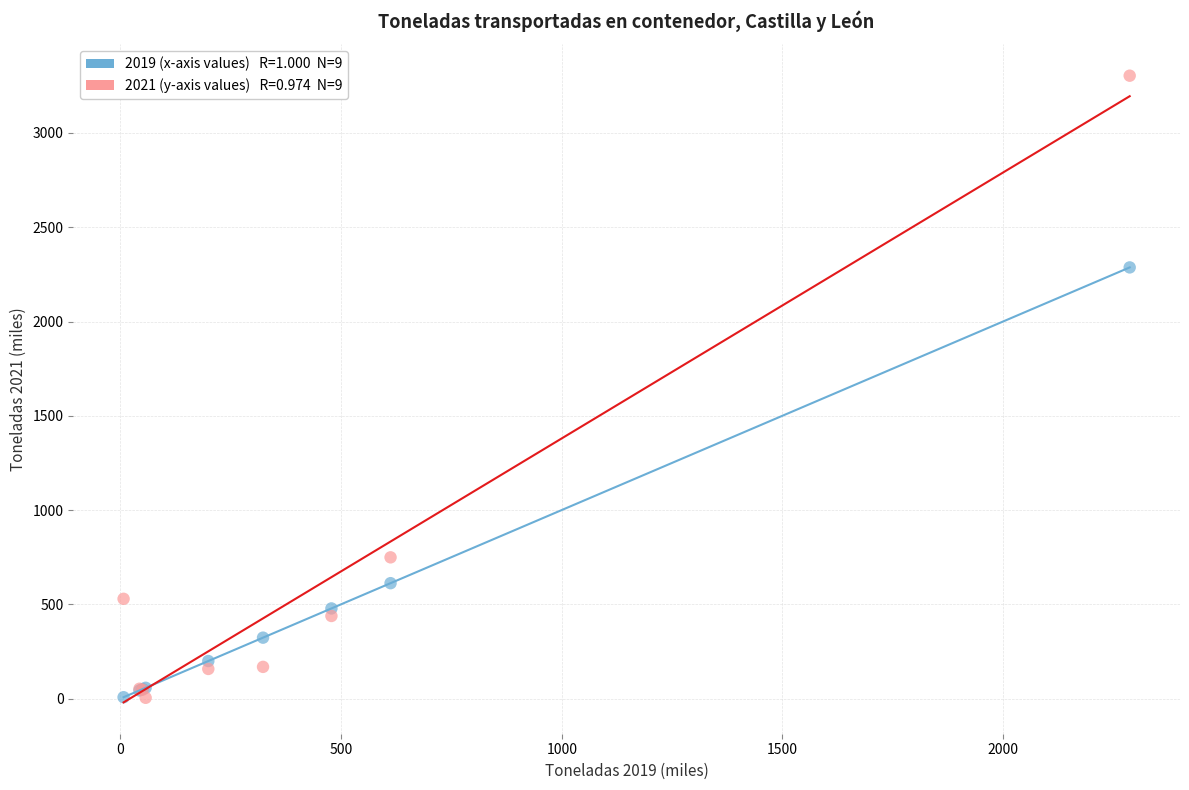

Across all series, what Y value is closest to 1654?

2287